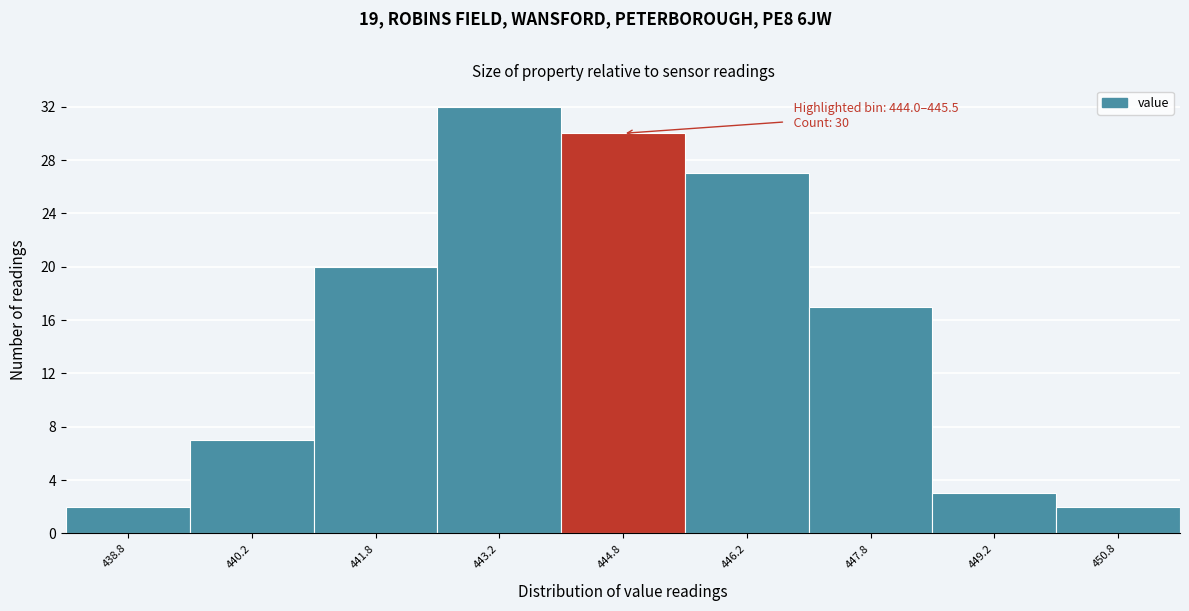

Over which range of the x-axis is the bar tallest?

442.5 to 444.0